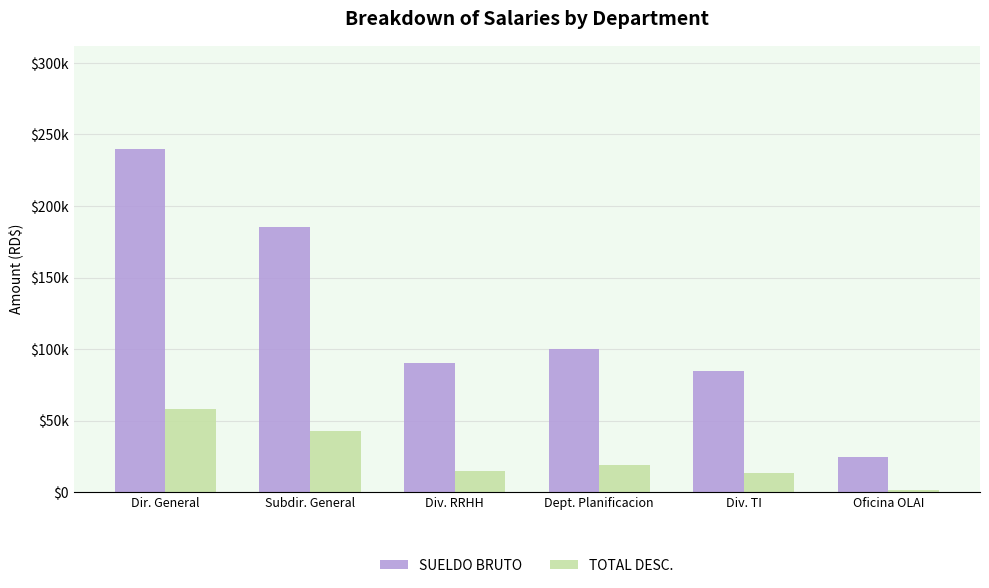

List the series in order of their peak value, lowest first.

TOTAL DESC., SUELDO BRUTO